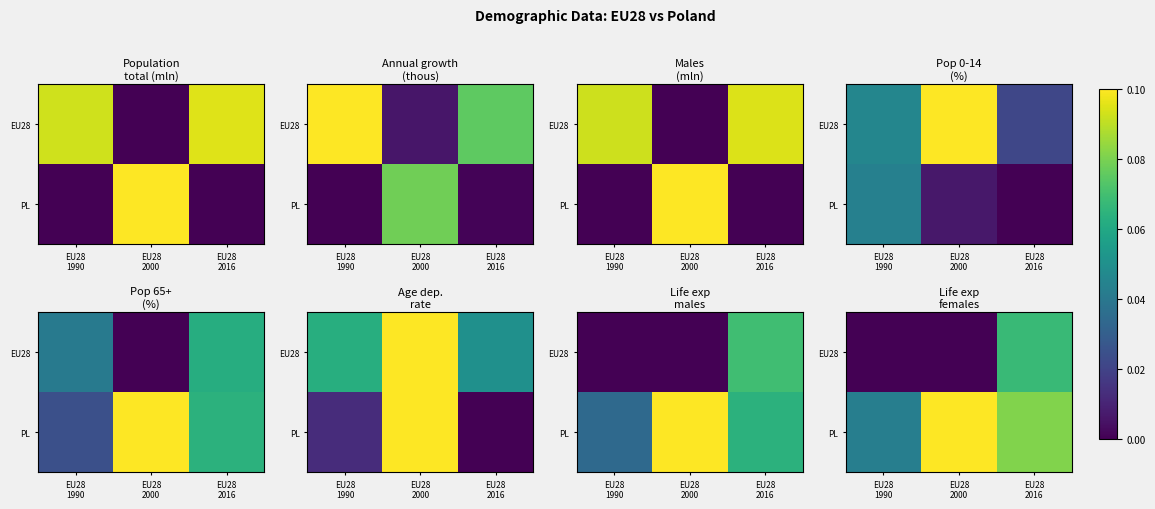

Which series has the largest total across all categories?

PL